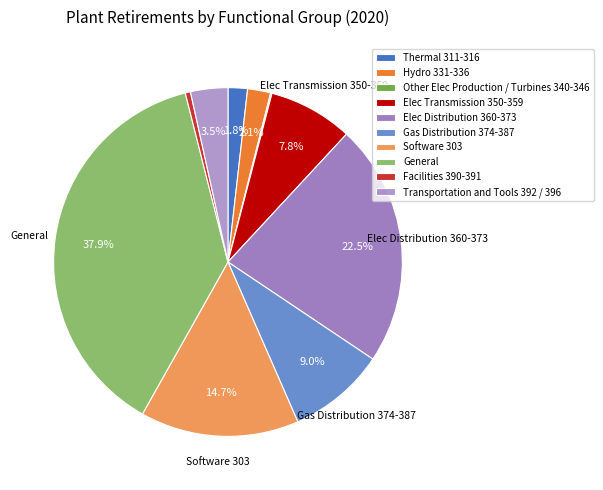

Rank the categories by value from lowest to highest.

Other Elec Production / Turbines 340-346, Facilities 390-391, Thermal 311-316, Hydro 331-336, Transportation and Tools 392 / 396, Elec Transmission 350-359, Gas Distribution 374-387, Software 303, Elec Distribution 360-373, General